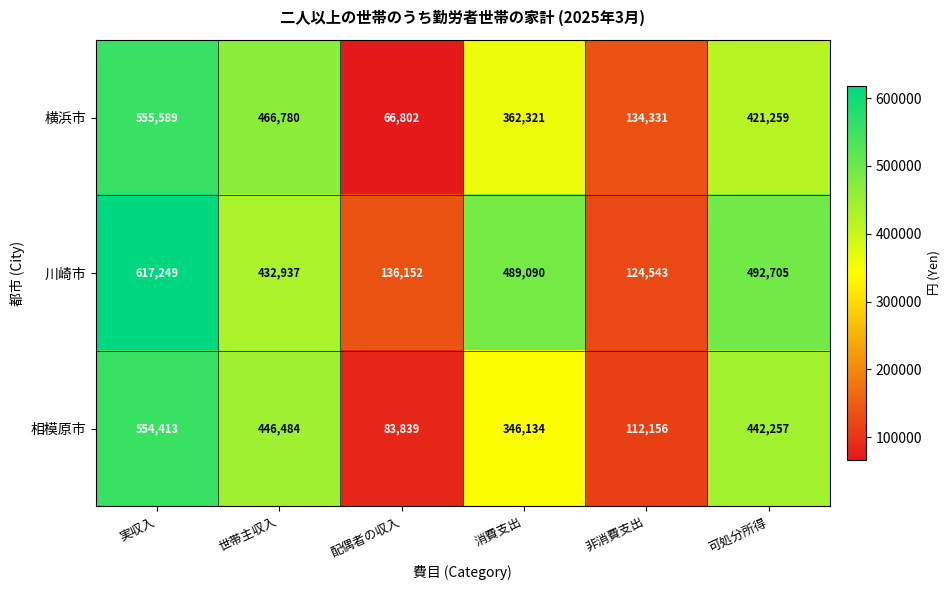

What is the difference between the highest and lowest values at 実収入?

62836